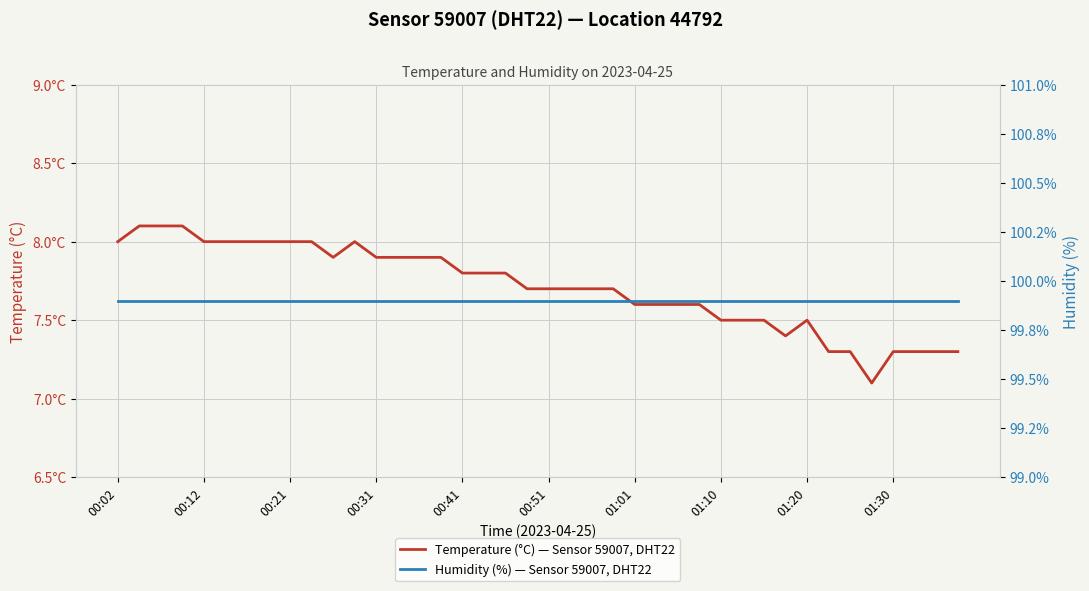

Which series has the widest spread of values?

Temperature (°C), Sensor 59007, DHT22, Location 44792